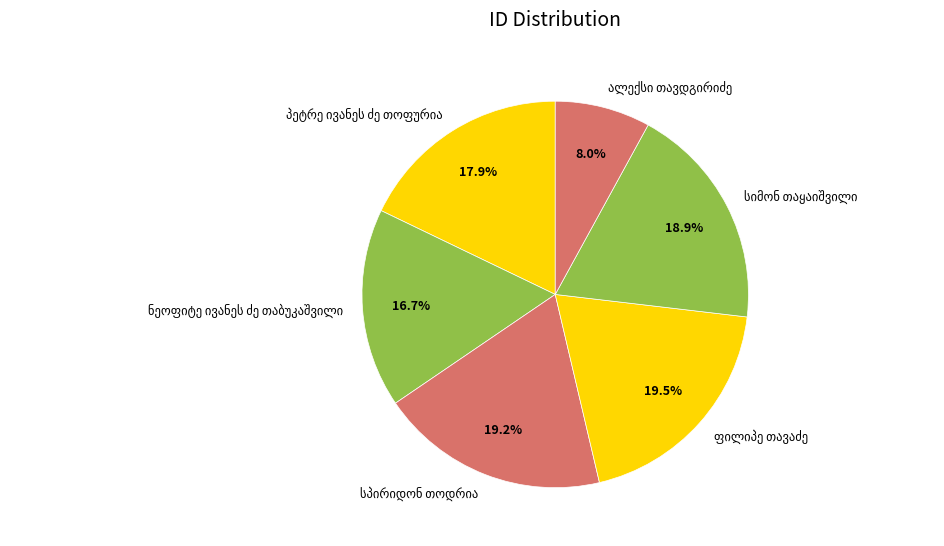

Is there any slice that represents more than half of the pie?

No